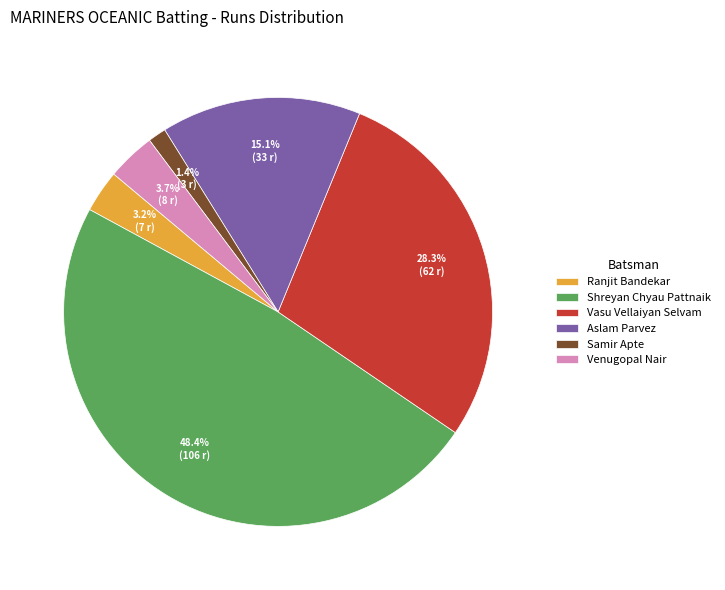

How many segments does this pie chart have?

6